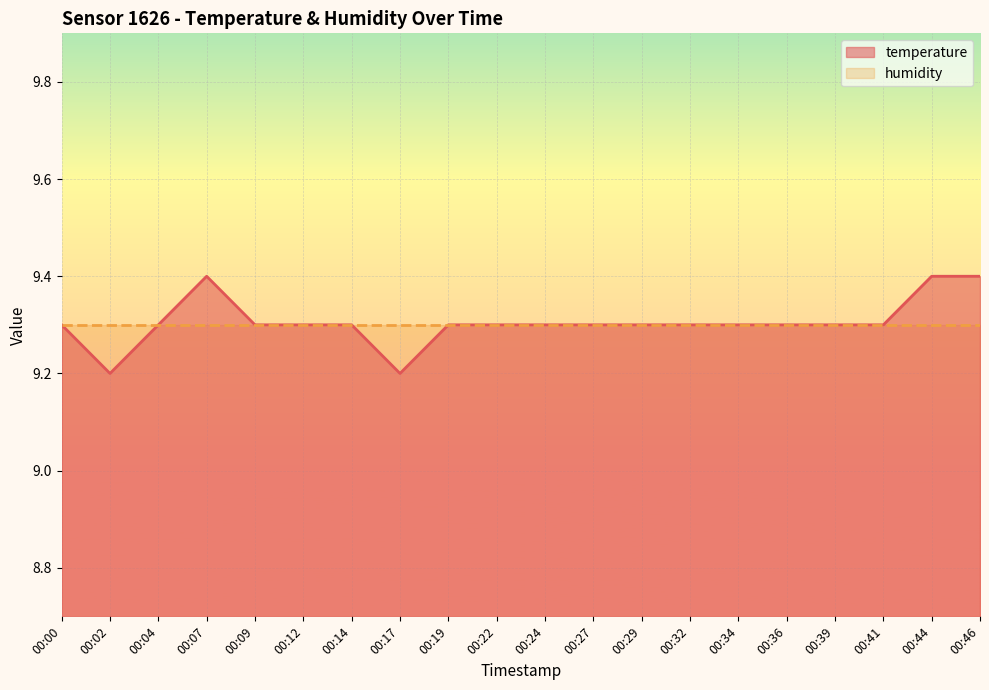

The value at 00:24 is 12.8. True or false?

False